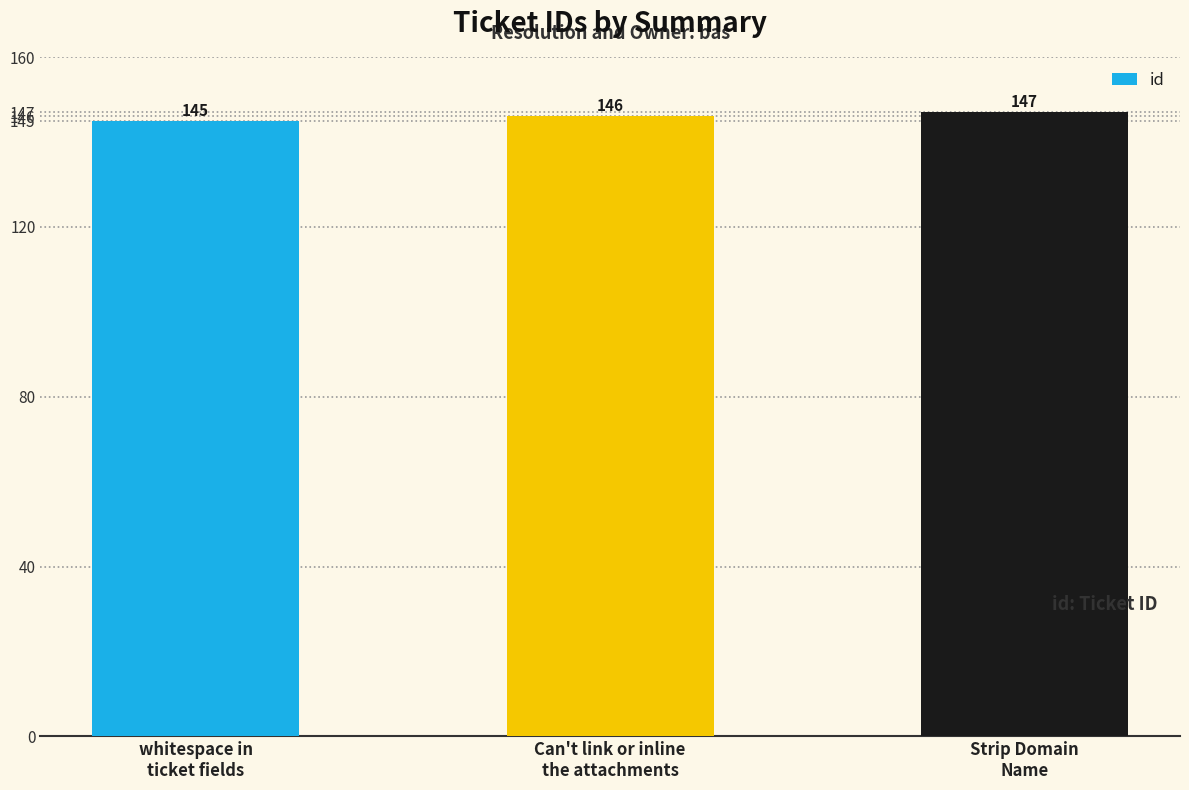

What is the maximum value shown in the chart?

147